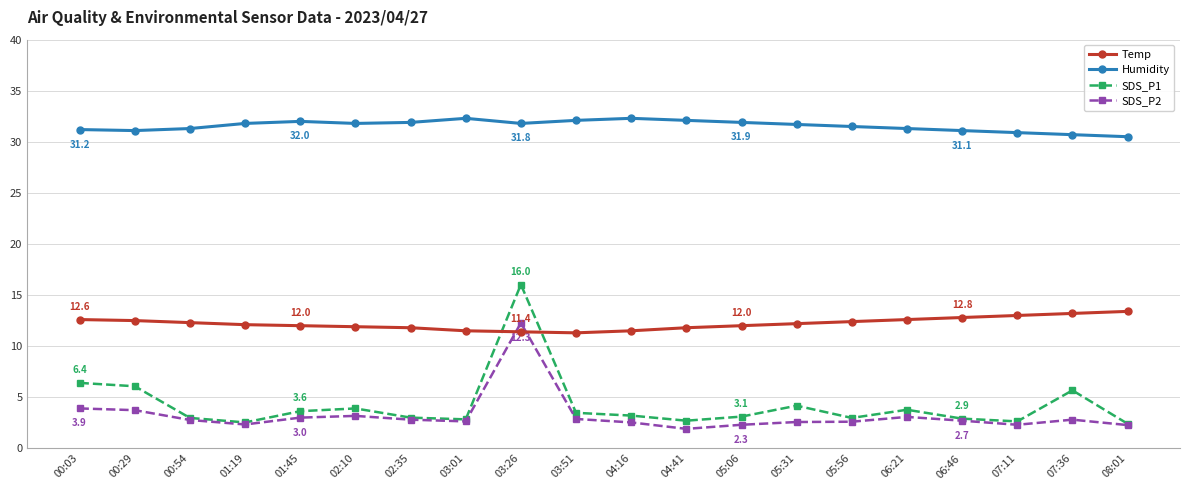

The SDS_P2 series shows 2.6 at 05:31. True or false?

True